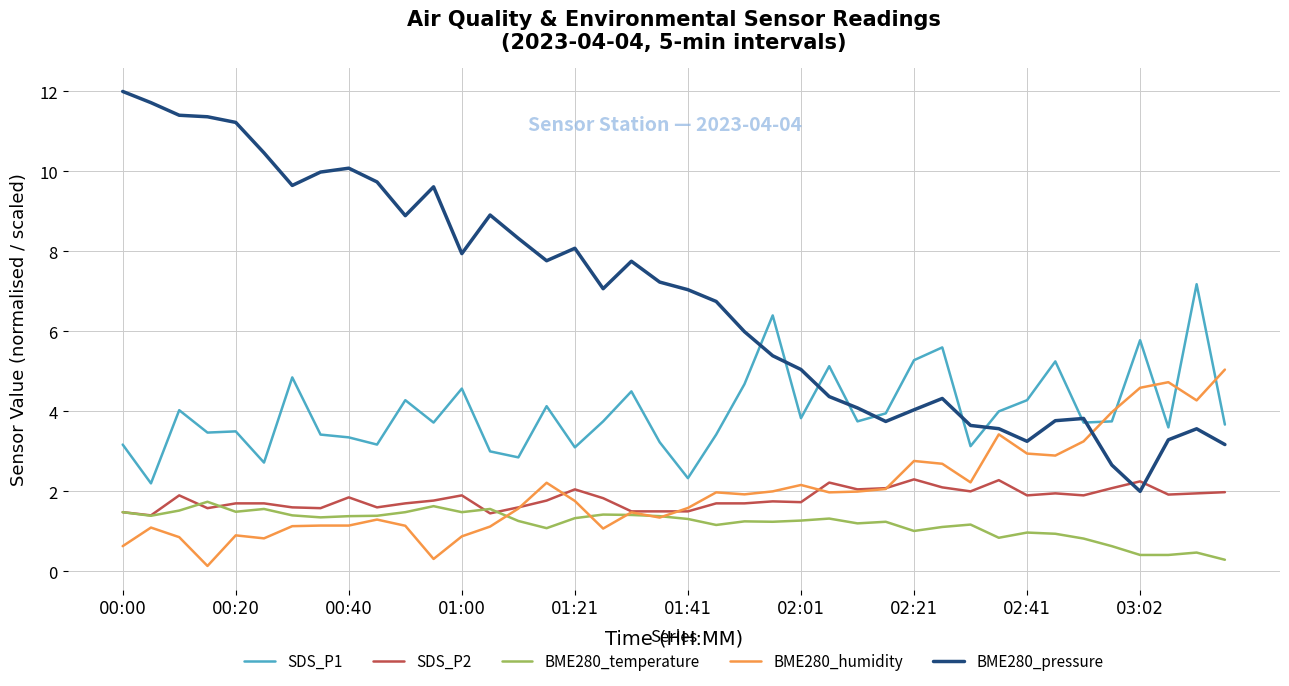

True or false: BME280_temperature has more than 2 interior local peaks.

True